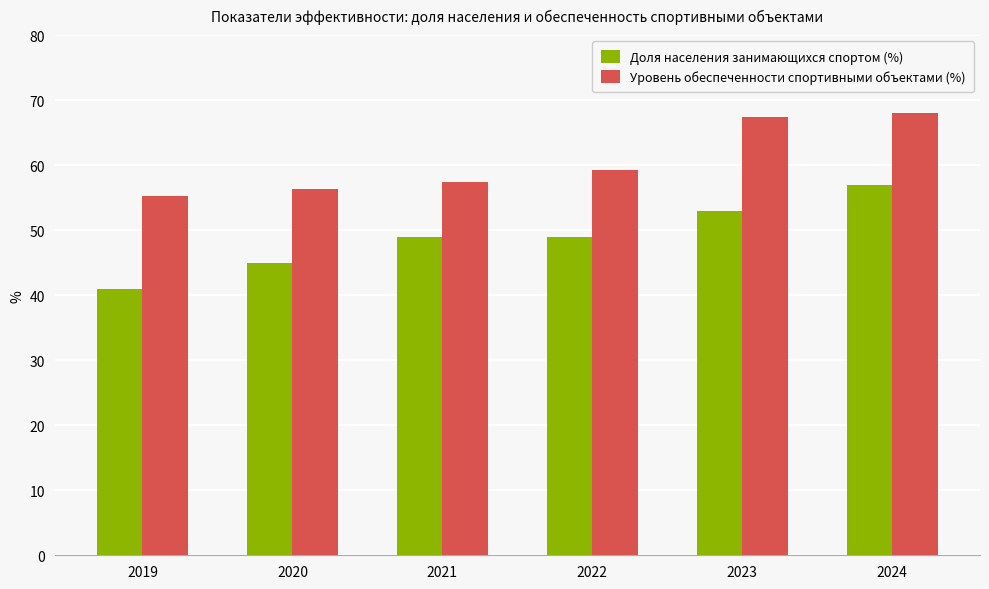

Does the chart contain stacked bars?

No